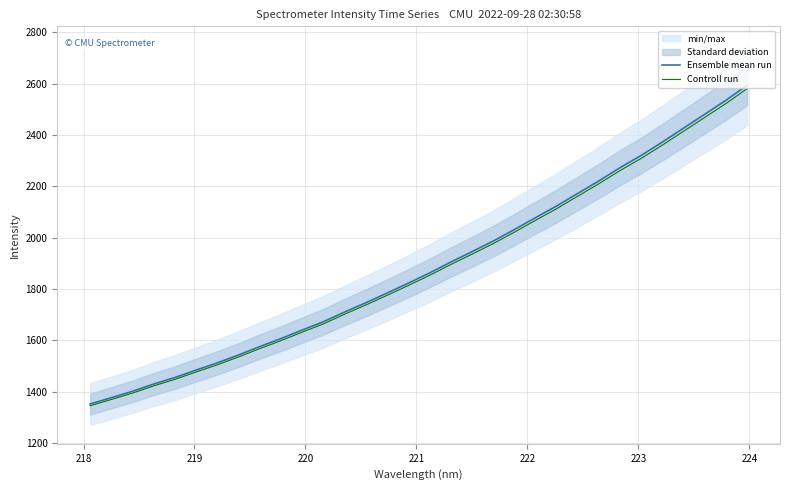

Does the chart display data point markers on the line(s)?

No